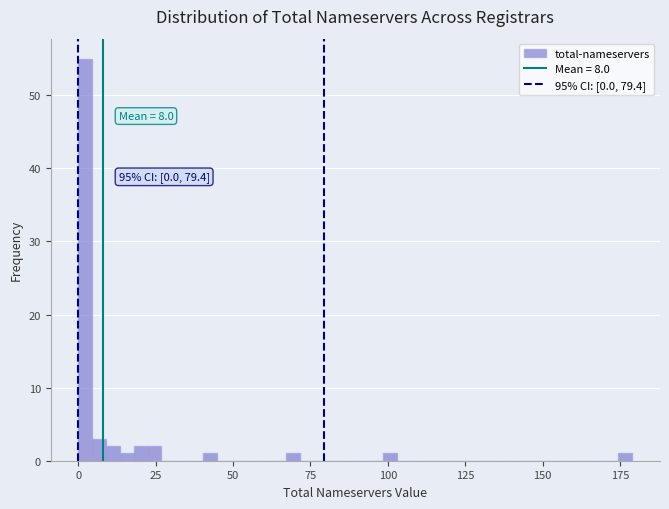

Read against the x-axis, roughly where is the centre of the tallest bar?

0